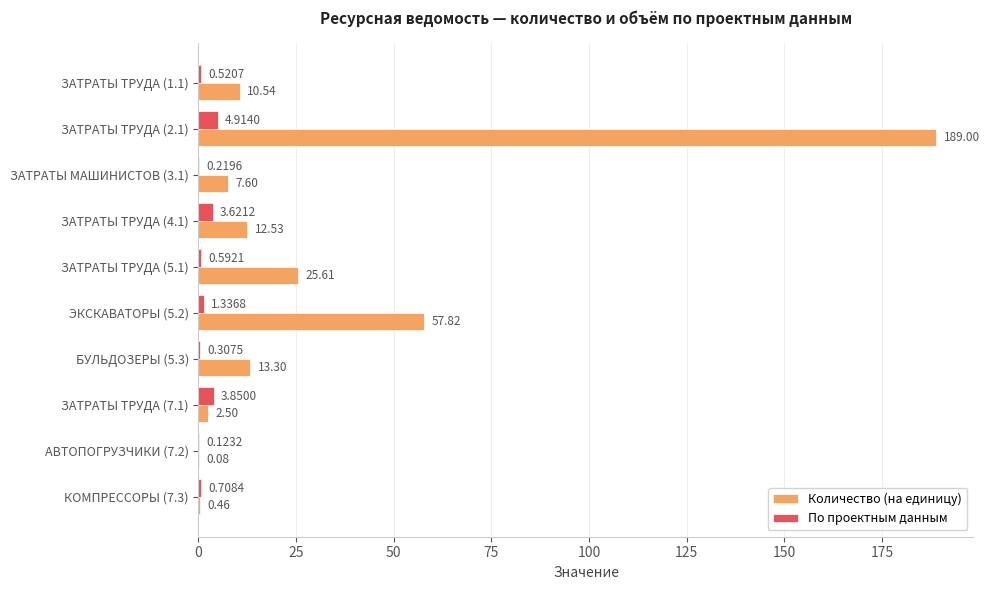

Between ЗАТРАТЫ ТРУДА (2.1) and ЗАТРАТЫ ТРУДА (4.1), which series saw the biggest shift?

Количество (на единицу)